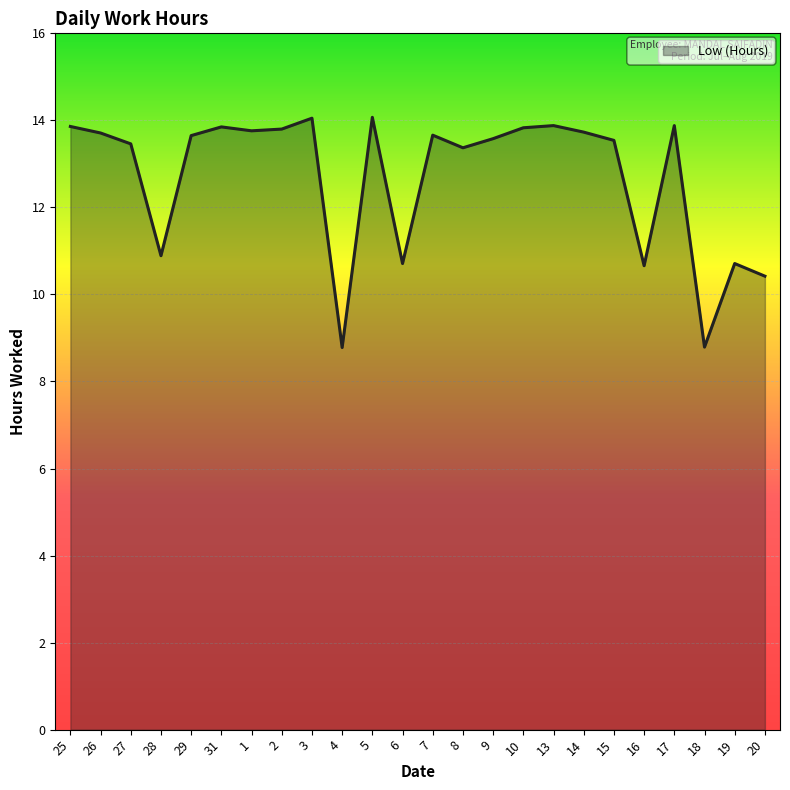

At which label does the data first exceed 13?

25